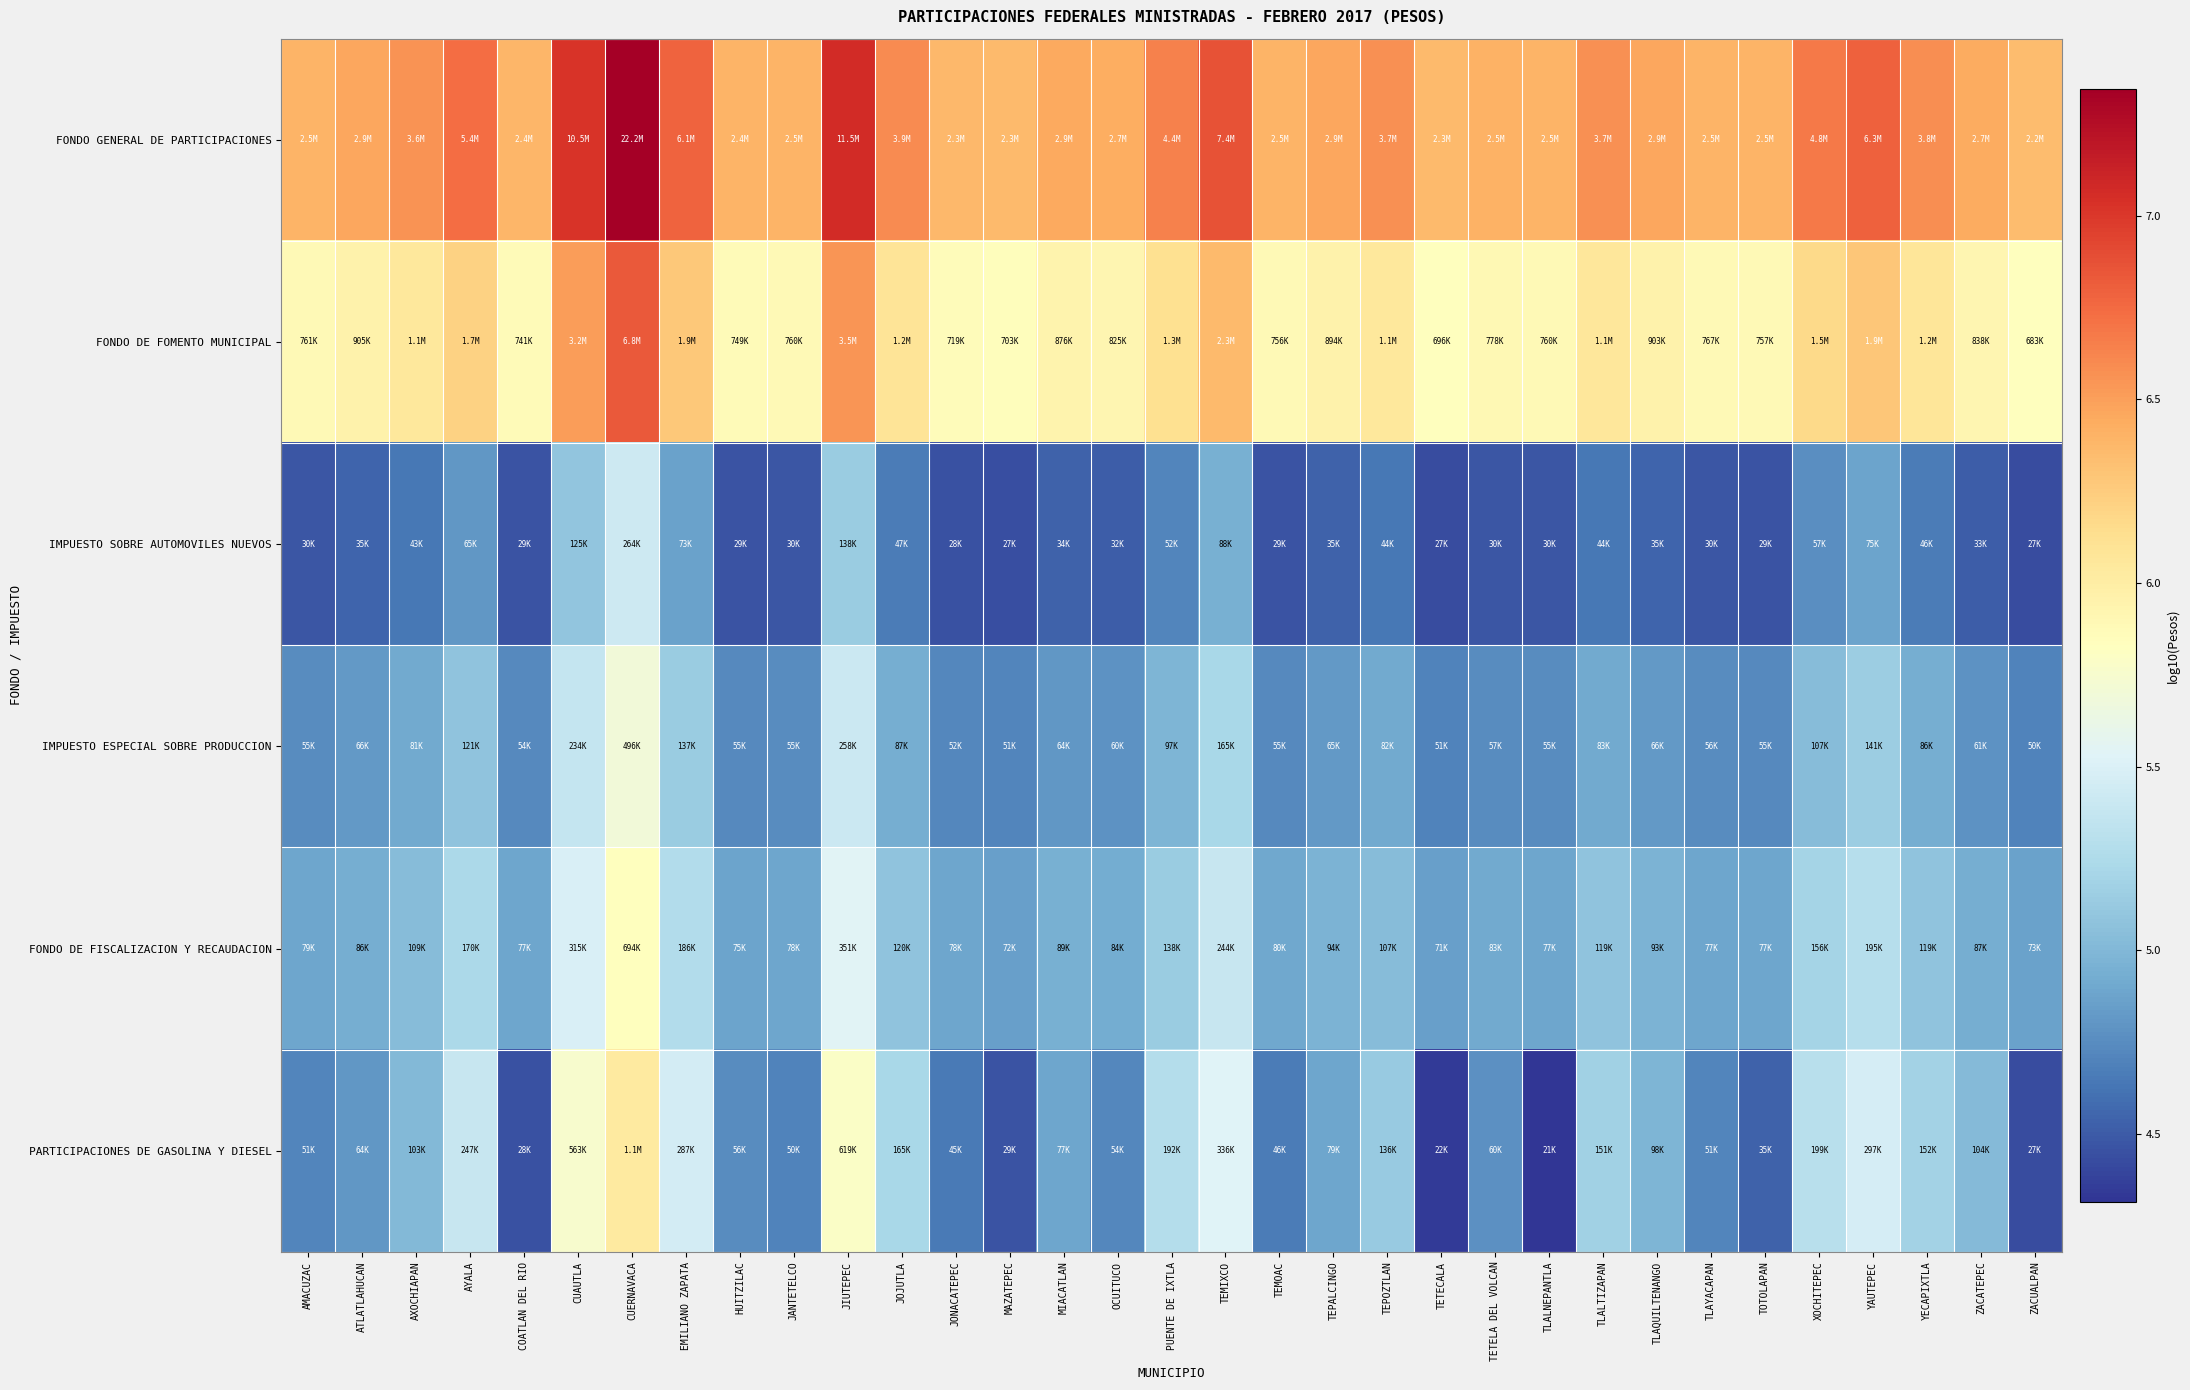

Which series has the largest total across all categories?

FONDO GENERAL DE PARTICIPACIONES